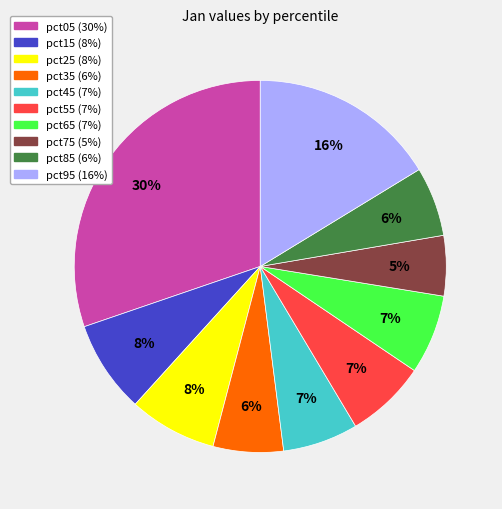

True or false: pct85 accounts for 6% of the total.

True